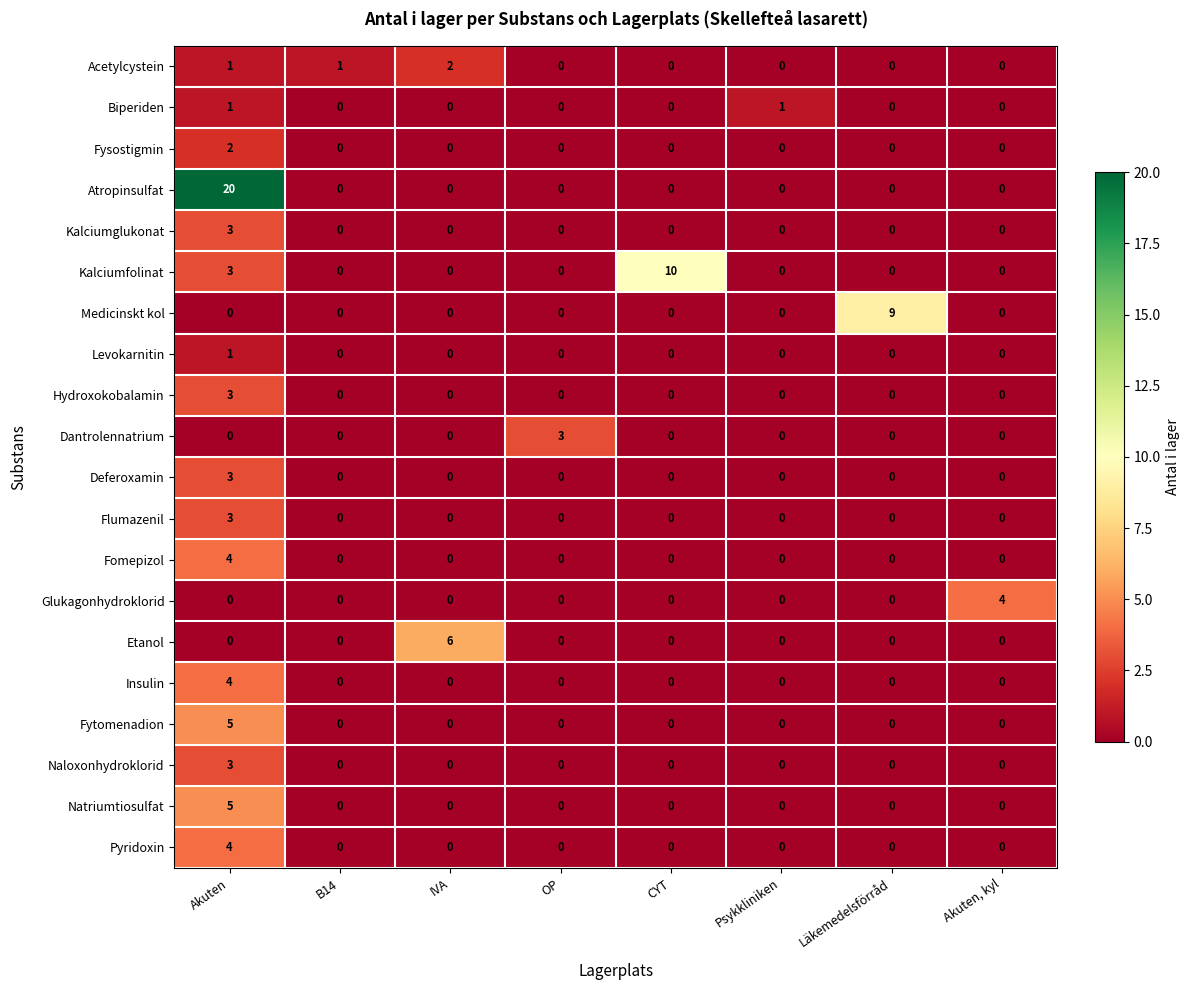

Which series has the largest range (max minus min)?

Atropinsulfat